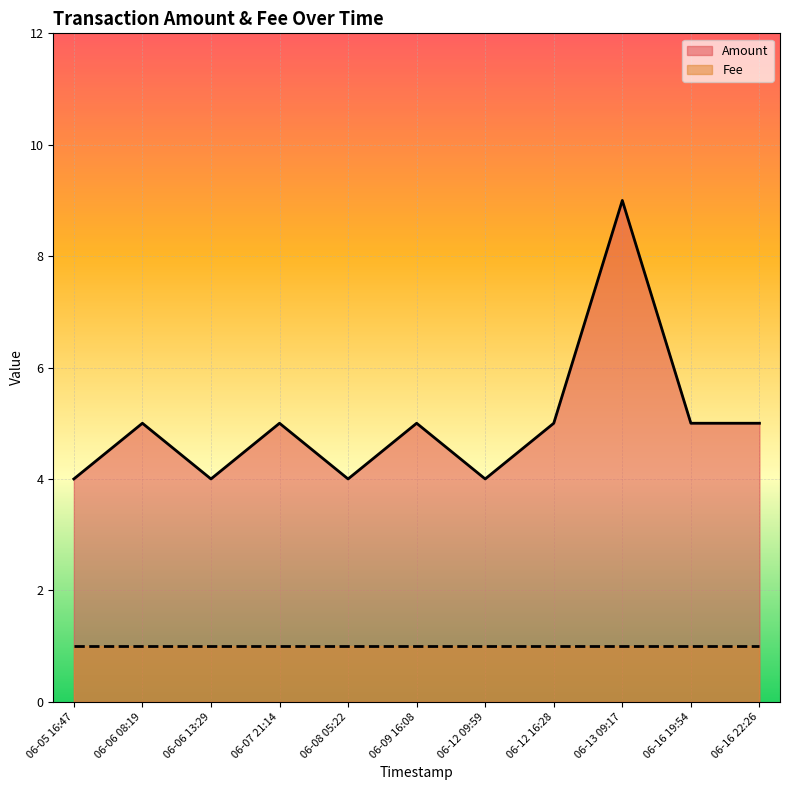

Which series has the largest total across all categories?

Amount